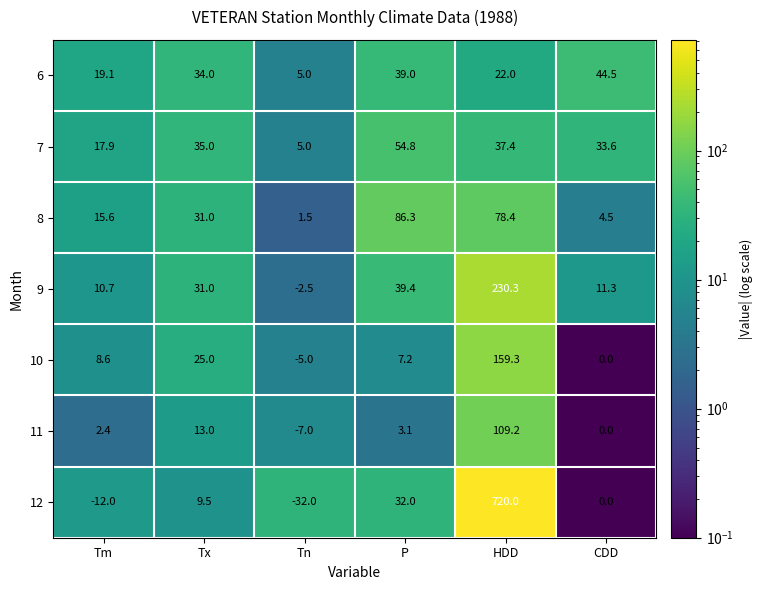

What is the difference between the maximum and minimum values in the 7 series?

49.8